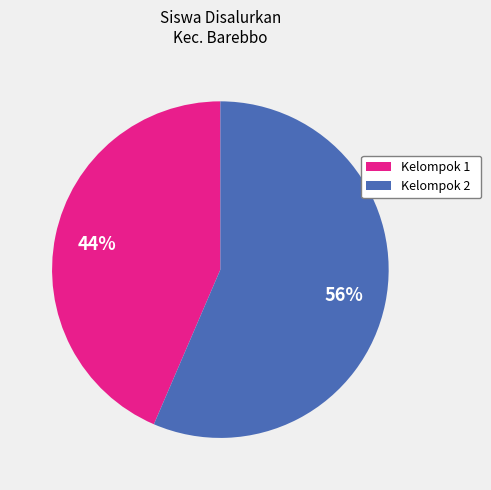

Count the number of slices in the pie.

2